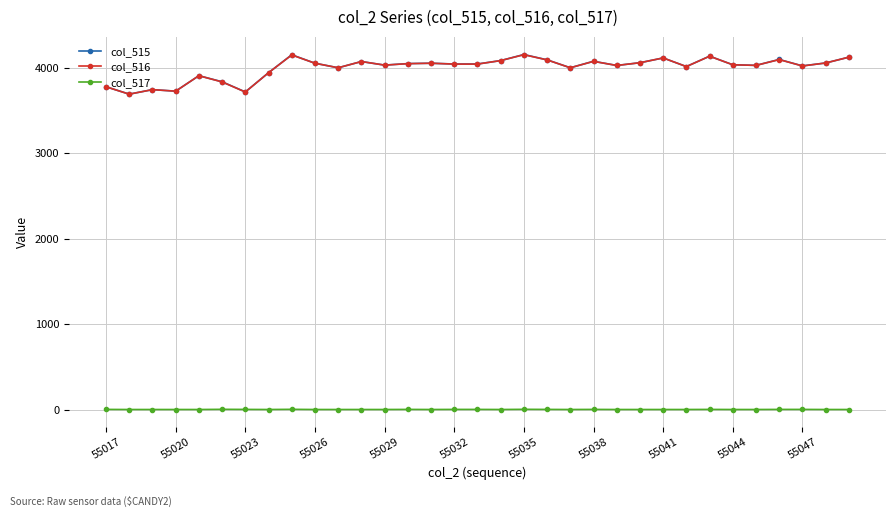

True or false: col_515 and col_517 cross at least once.

False